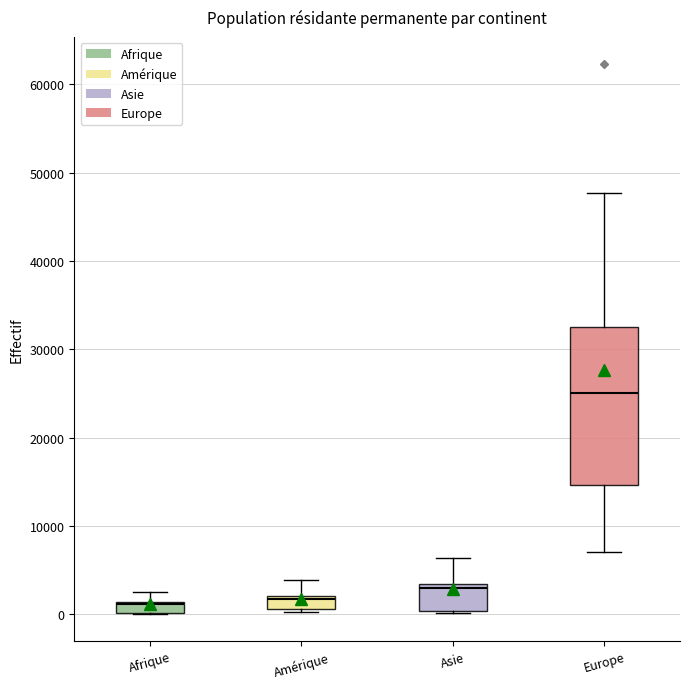

Comparing the boxes themselves (not the whiskers), which one is the tallest?

Europe